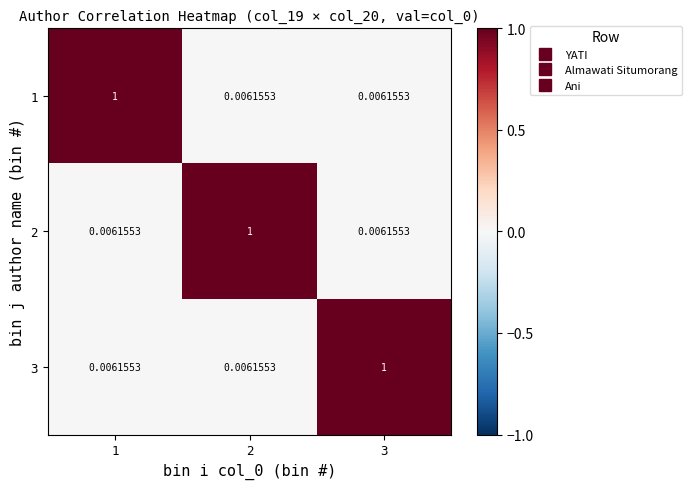

Between 3 and 1, which is larger?

1